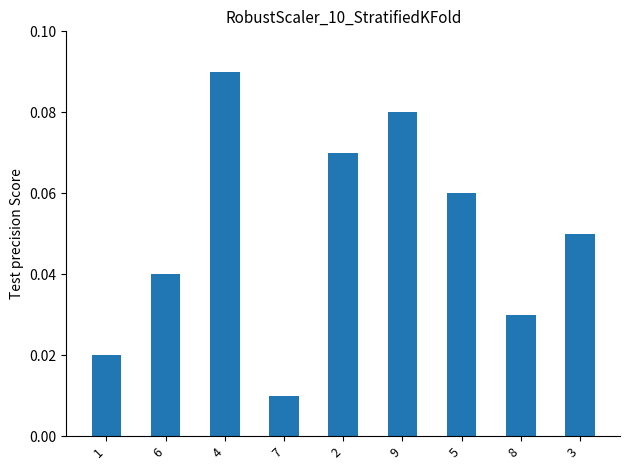

What is the sum of all values?

0.5